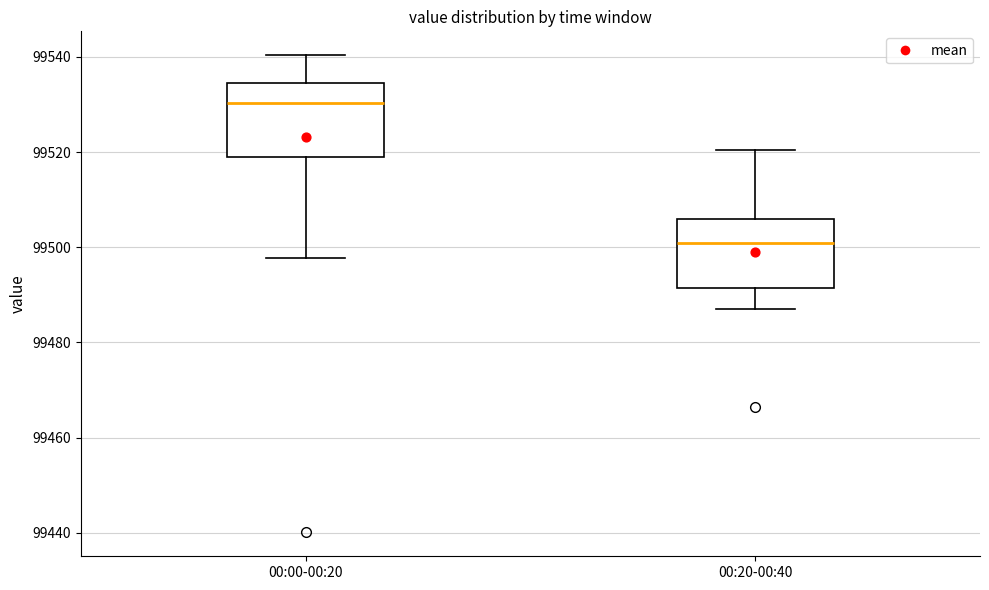

Which box has the lowest median line?

00:20-00:40